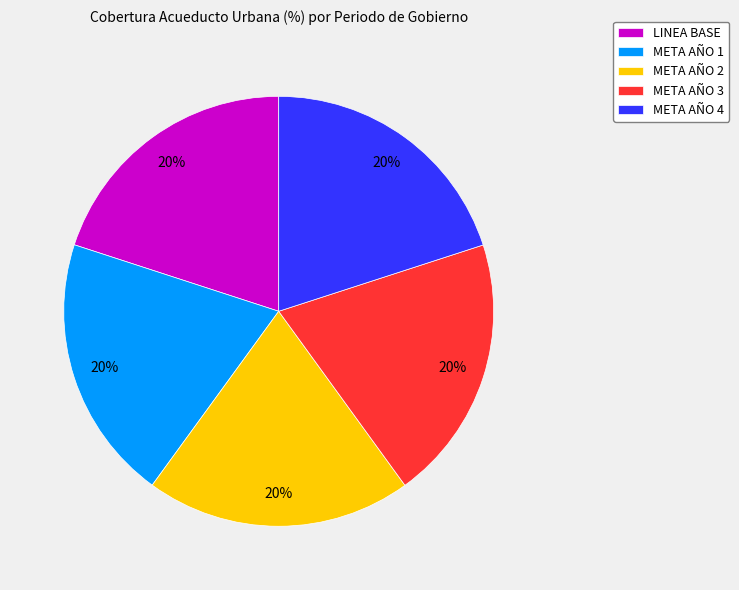

What percentage is the META AÑO 3 slice, to the nearest percent?

20%